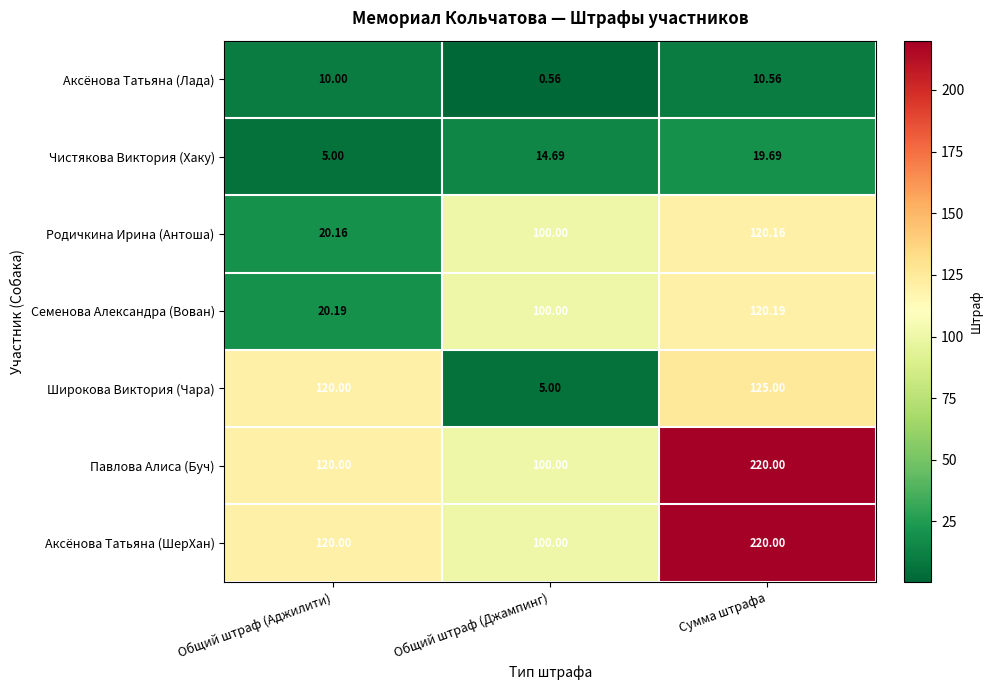

How many series are shown in this chart?

7